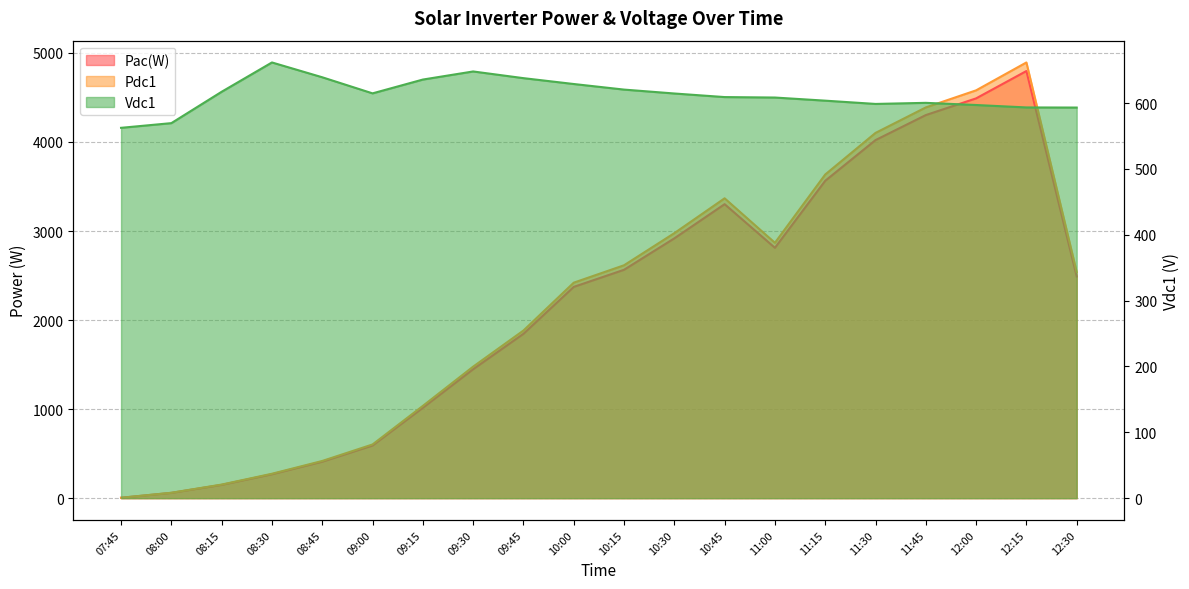

Where is Pac(W) nearest to the value 2400?

10:00